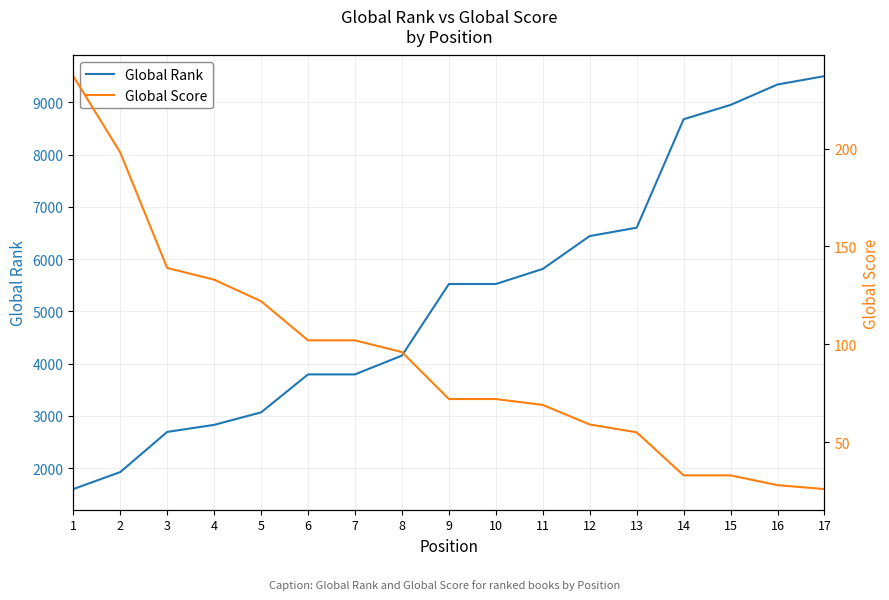

Reading left to right, list all the values displayed in this chart.

Global Rank: 1598	1923	2692	2827	3066	3793	3793	4153	5523	5523	5812	6441	6601	8677	8951	9342	9502
Global Score: 237	198	139	133	122	102	102	96	72	72	69	59	55	33	33	28	26